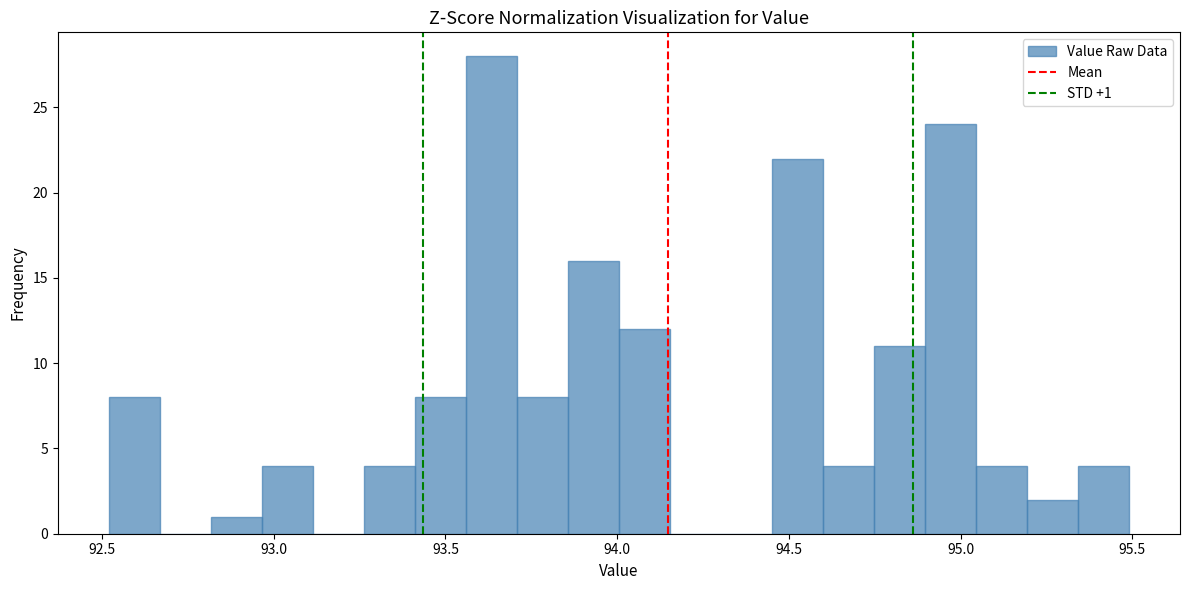

Around what value on the x-axis is the tallest bar? Give the approximate position of its centre, as read against the axis.

93.65